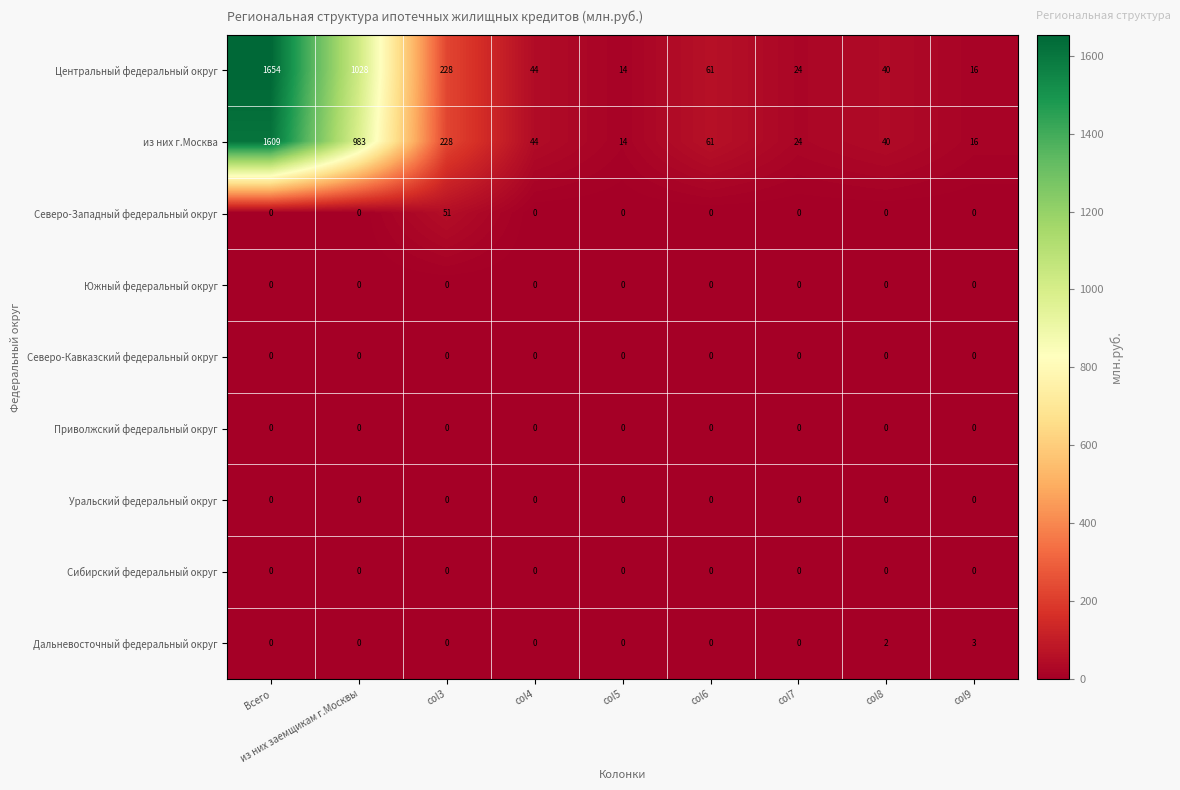

What is the sum of the из них г.Москва values at Всего and col6?

1670